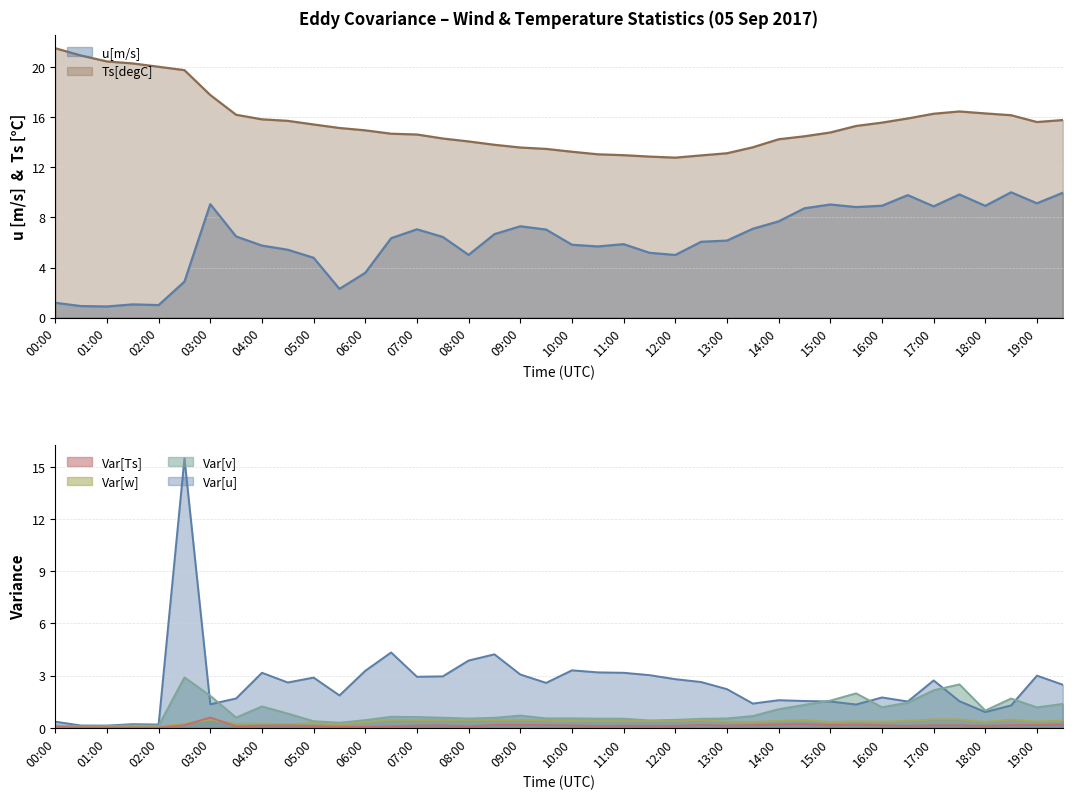

Is the value of Var[u] at 15:30 greater than the value of u[m/s] at 09:00?

No